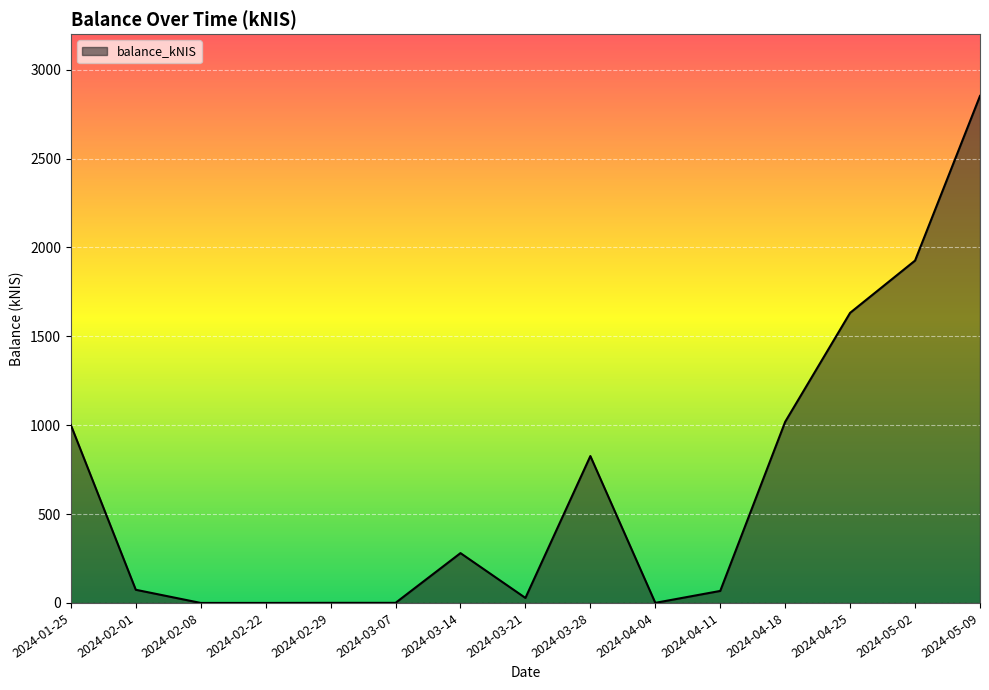

What is the change in value from 2024-01-25 to 2024-03-28?

-174.7